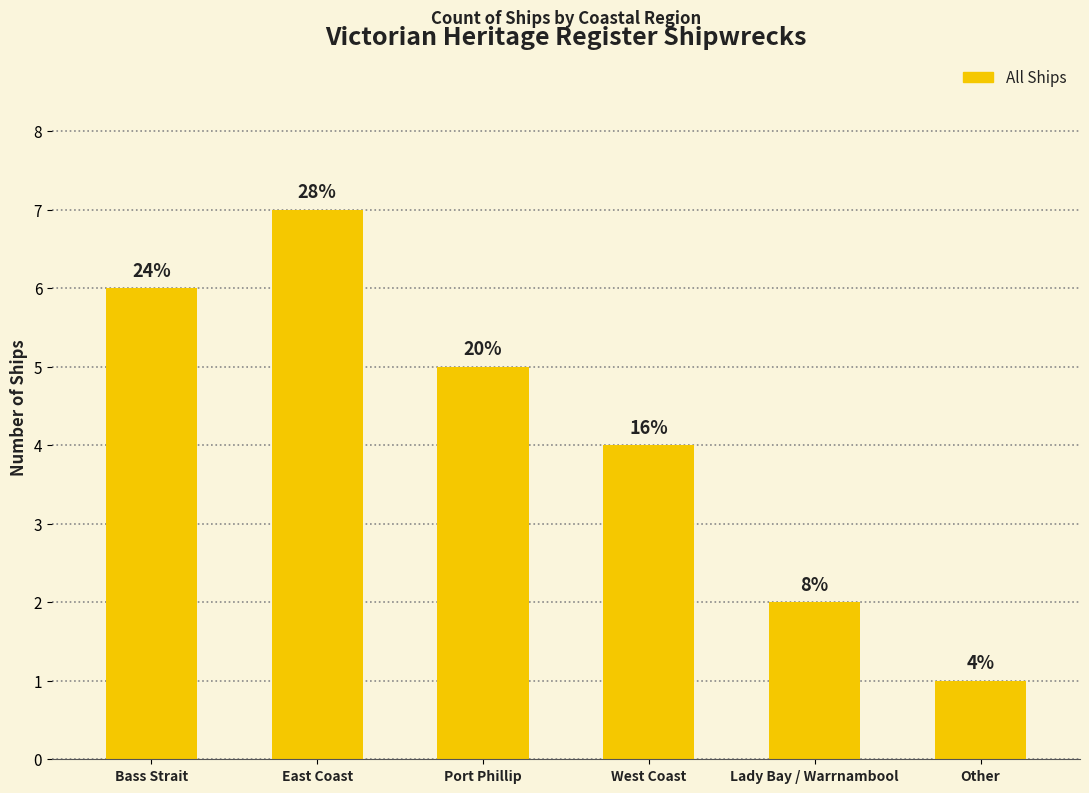

List the labels in order of value, largest first.

East Coast, Bass Strait, Port Phillip, West Coast, Lady Bay / Warrnambool, Other